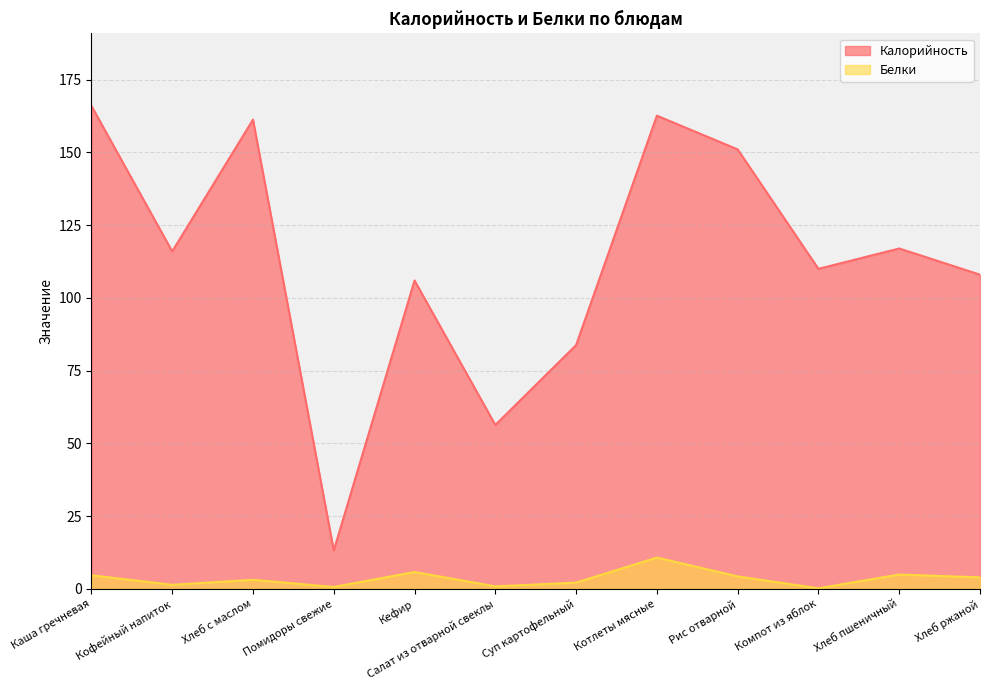

What is the value of the Калорийность point at the 7th from the left?

83.8